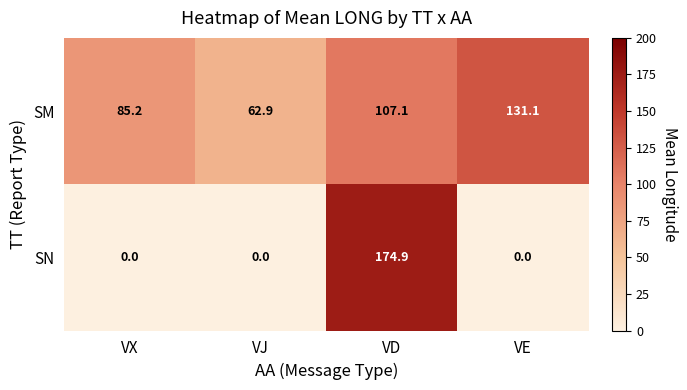

True or false: SM has a value of 113.9 at VX.

False